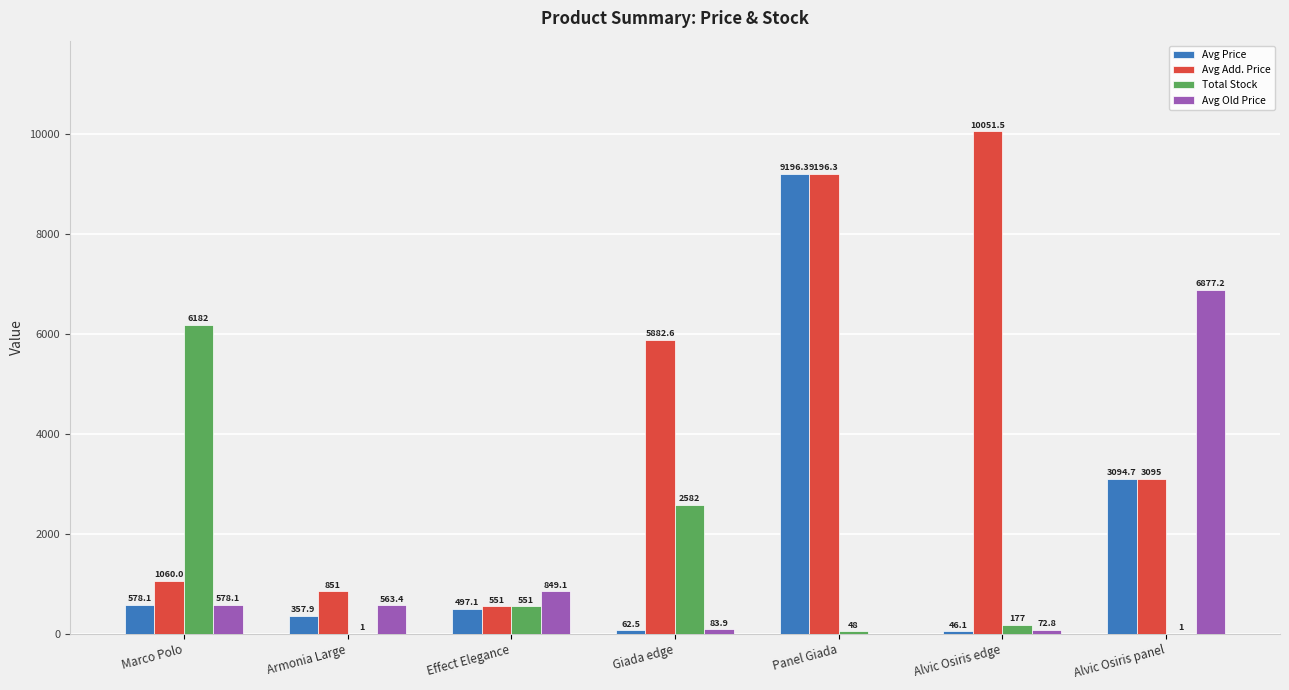

How many values in the Avg Old Price series exceed 563?

4